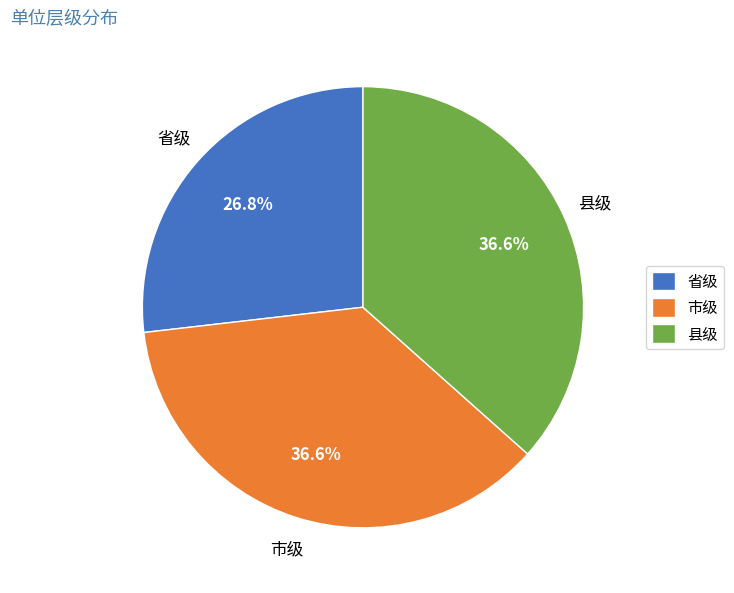

What is the smallest slice in the pie chart?

省级